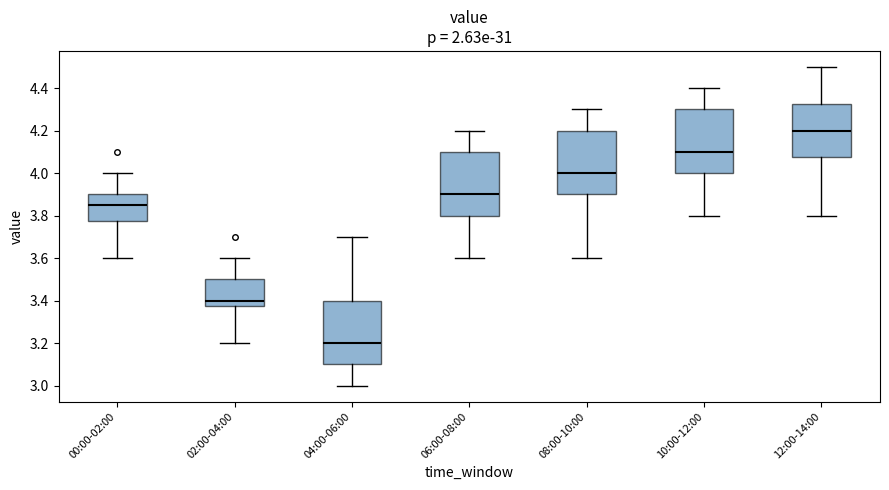

Which box has the lowest median line?

04:00-06:00